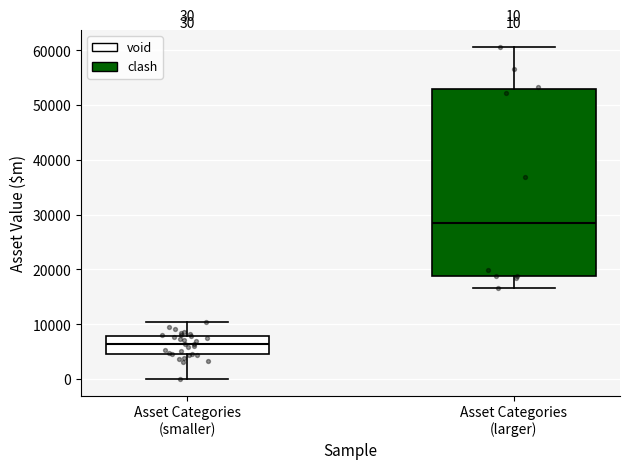

Which box is the tallest, from its lower edge to its upper edge?

Asset Categories (larger)